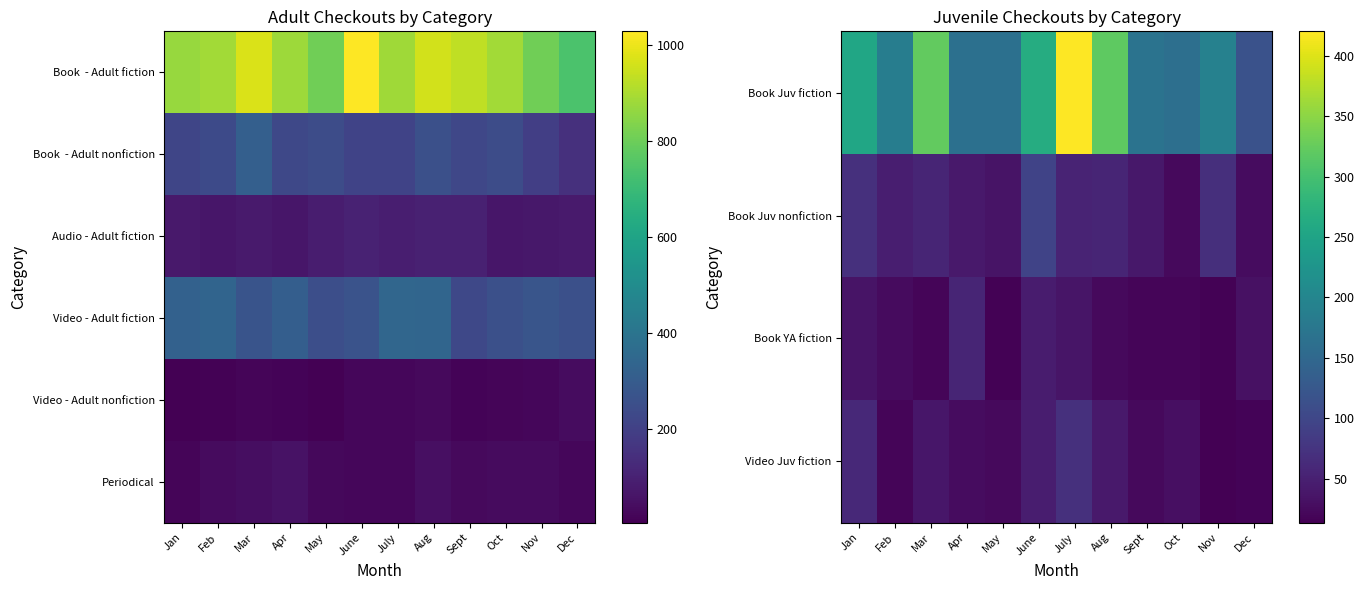

True or false: Book YA fiction has a value of 7 at Sept.

False